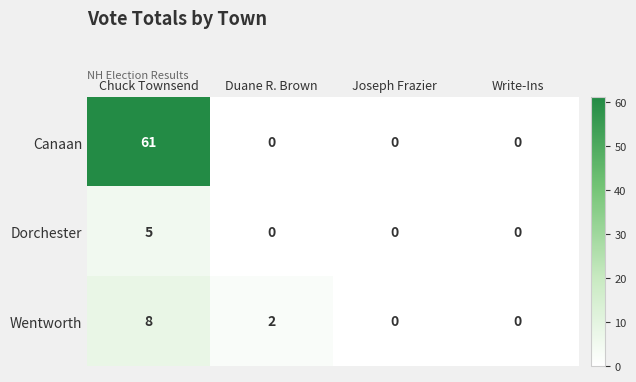

What is the difference between the maximum and minimum values in the Canaan series?

61